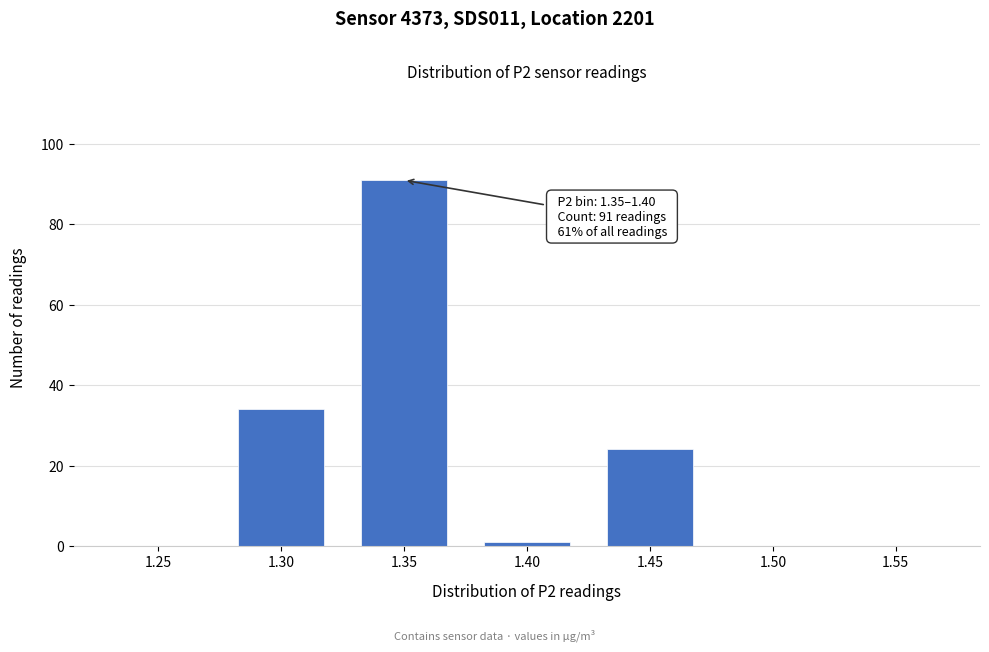

Reading left to right, extract all data points from this chart.

1.25=0	1.30=34	1.35=91	1.40=1	1.45=24	1.50=0	1.55=0